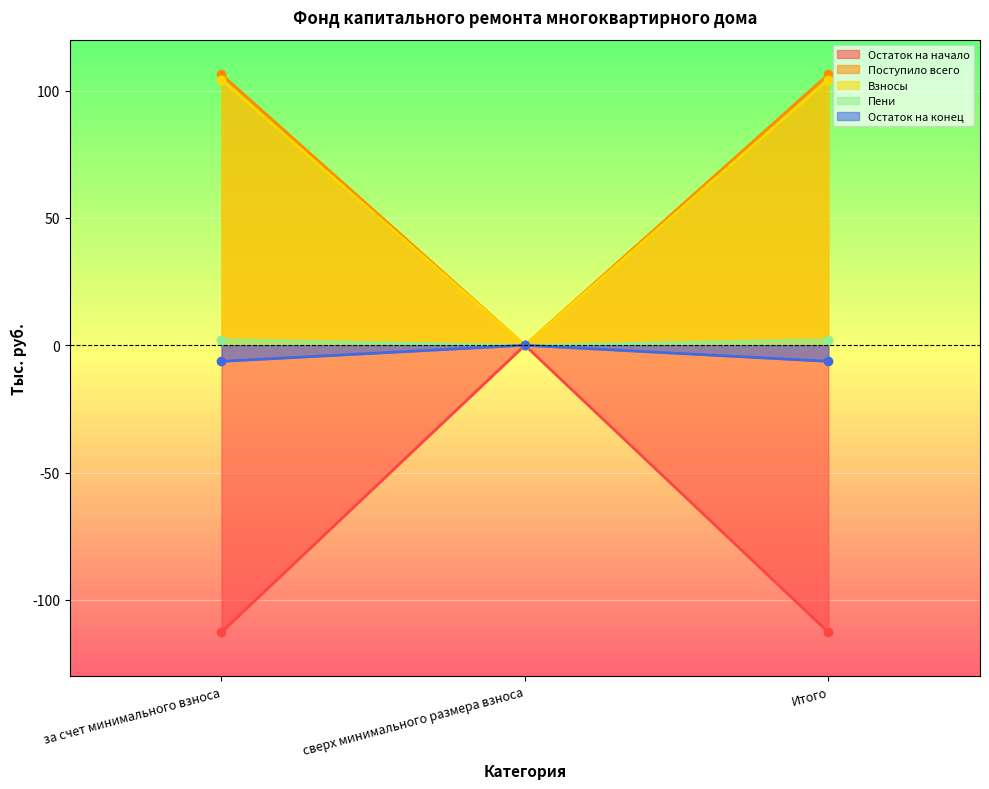

Reading left to right, list all the values displayed in this chart.

Остаток на начало: за счет минимального взноса=-112.7	сверх минимального размера взноса=0.0	Итого=-112.7
Поступило всего: за счет минимального взноса=106.4	сверх минимального размера взноса=0.0	Итого=106.4
Взносы: за счет минимального взноса=104.3	сверх минимального размера взноса=0.0	Итого=104.3
Пени: за счет минимального взноса=2.1	сверх минимального размера взноса=0.0	Итого=2.1
Остаток на конец: за счет минимального взноса=-6.3	сверх минимального размера взноса=0.0	Итого=-6.3